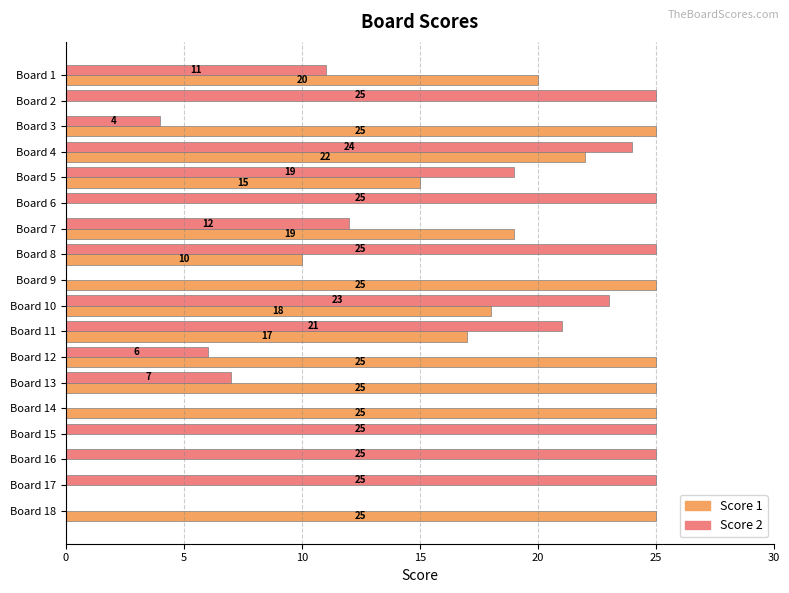

What is the maximum value shown in the chart?

25